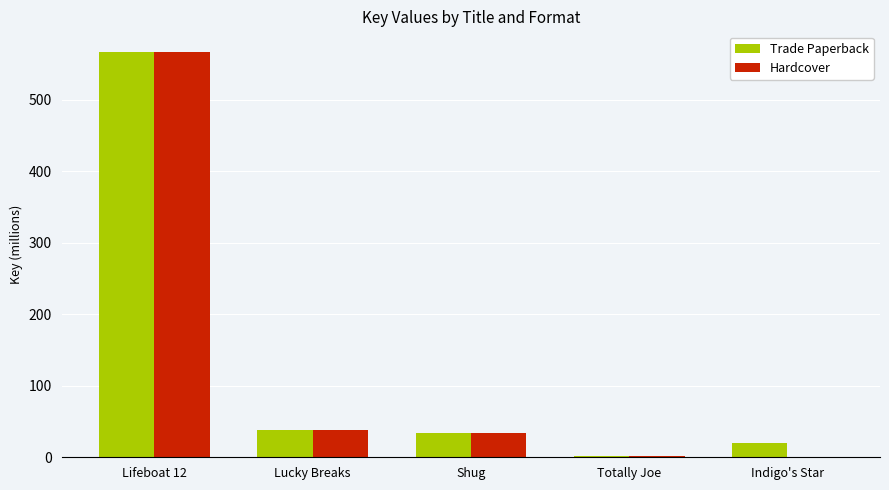

What is the total value across all series at Shug?

66.8